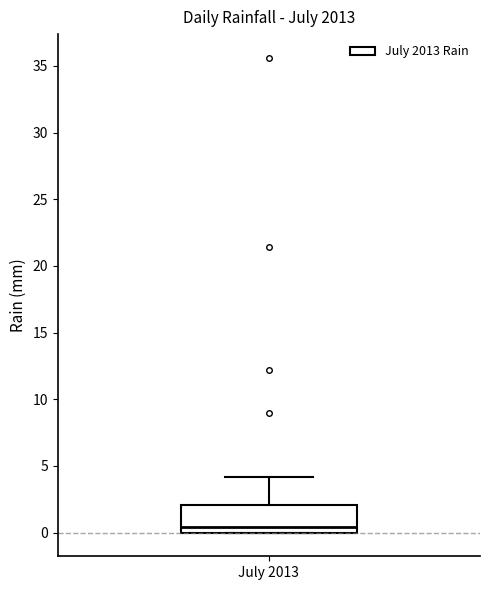

Transcribe this box plot: give where the median line is, the range the box spans, and where the two whiskers end, as read against the y-axis. The values are not printed on the chart, so give them approximately, as read against the axis.

median 0.5, box 0.0 to 2.0, whiskers 0.0 to 4.0